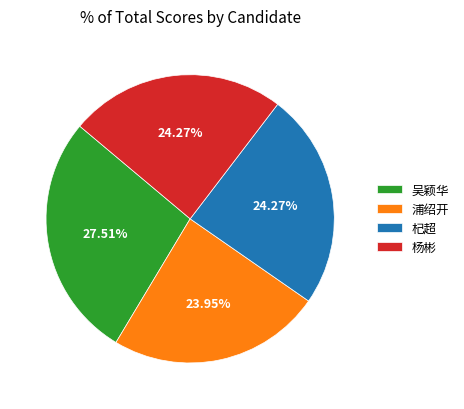

Is 浦绍开 the majority of the pie?

No